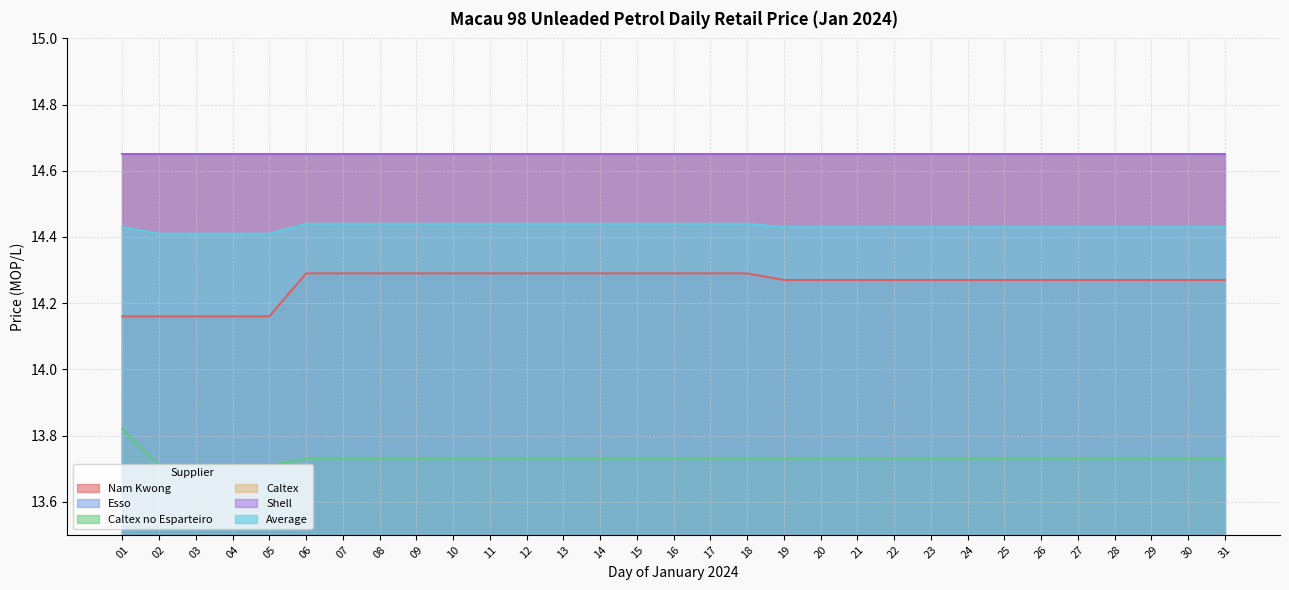

Does the chart display data point markers on the line(s)?

No